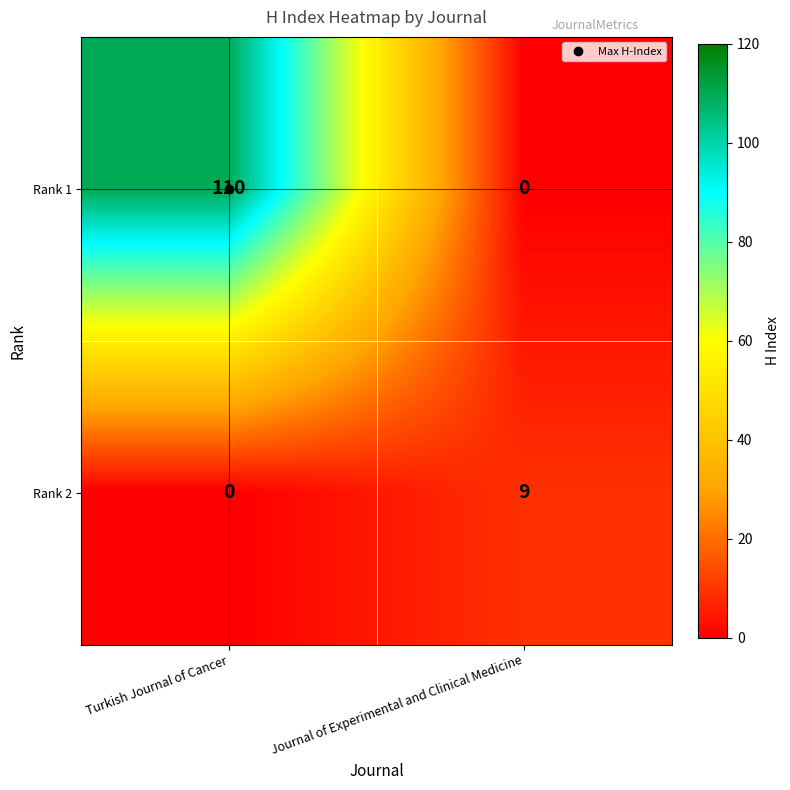

The value of Rank 2 at Turkish Journal of Cancer is 6. True or false?

False